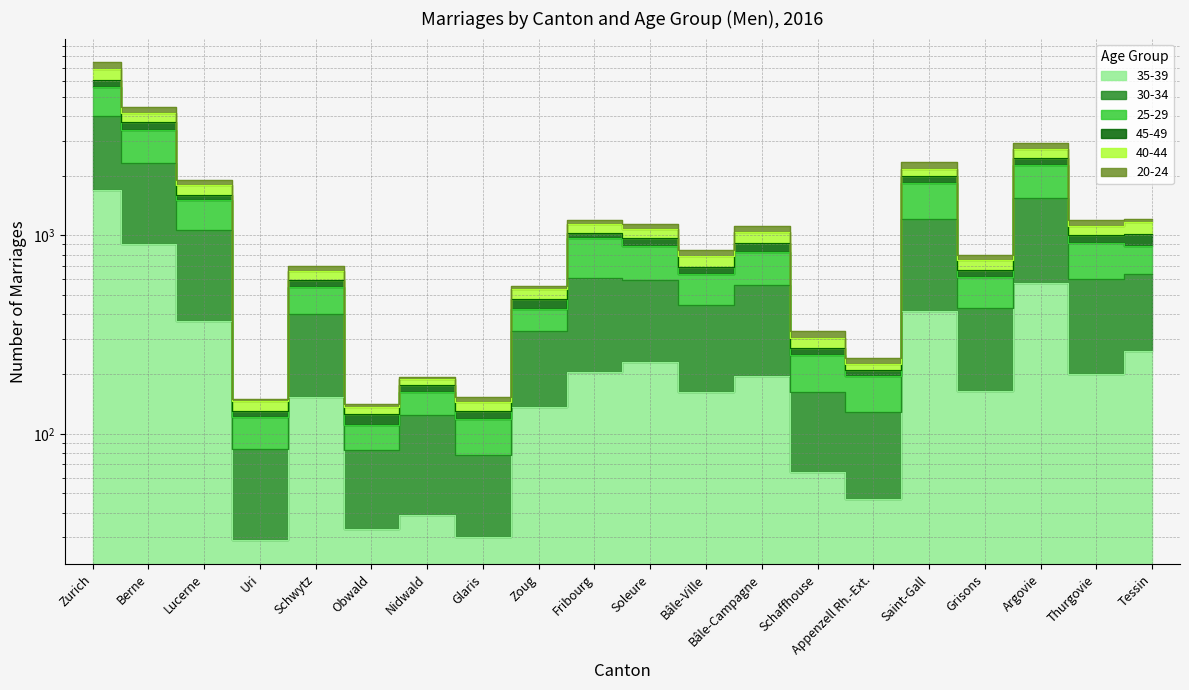

Rank the categories by 35-39 value from lowest to highest.

Uri, Glaris, Obwald, Nidwald, Appenzell Rh.-Ext., Schaffhouse, Zoug, Schwytz, Bâle-Ville, Grisons, Bâle-Campagne, Thurgovie, Fribourg, Soleure, Tessin, Lucerne, Saint-Gall, Argovie, Berne, Zurich